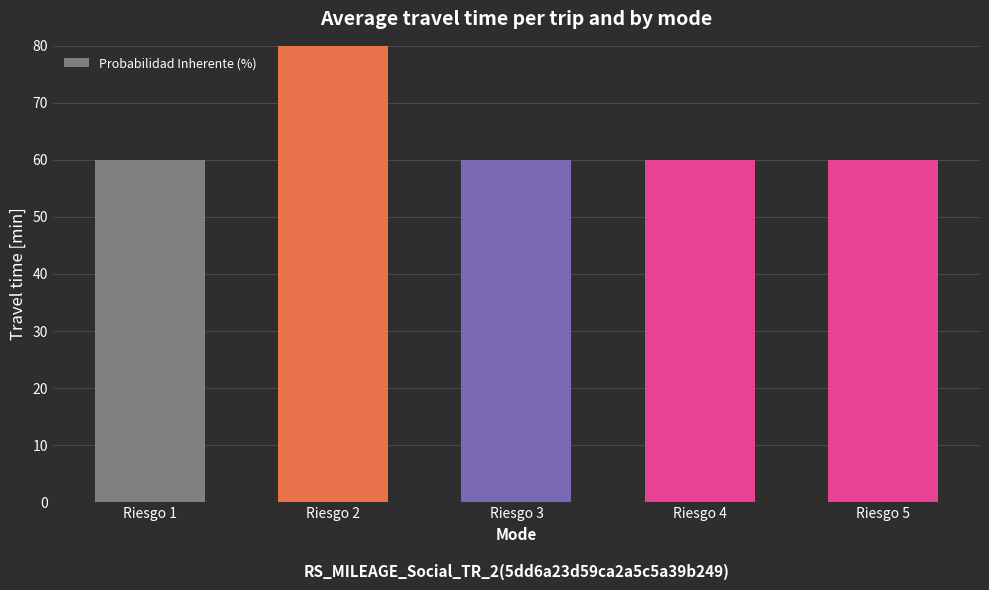

Are the bars horizontal?

No